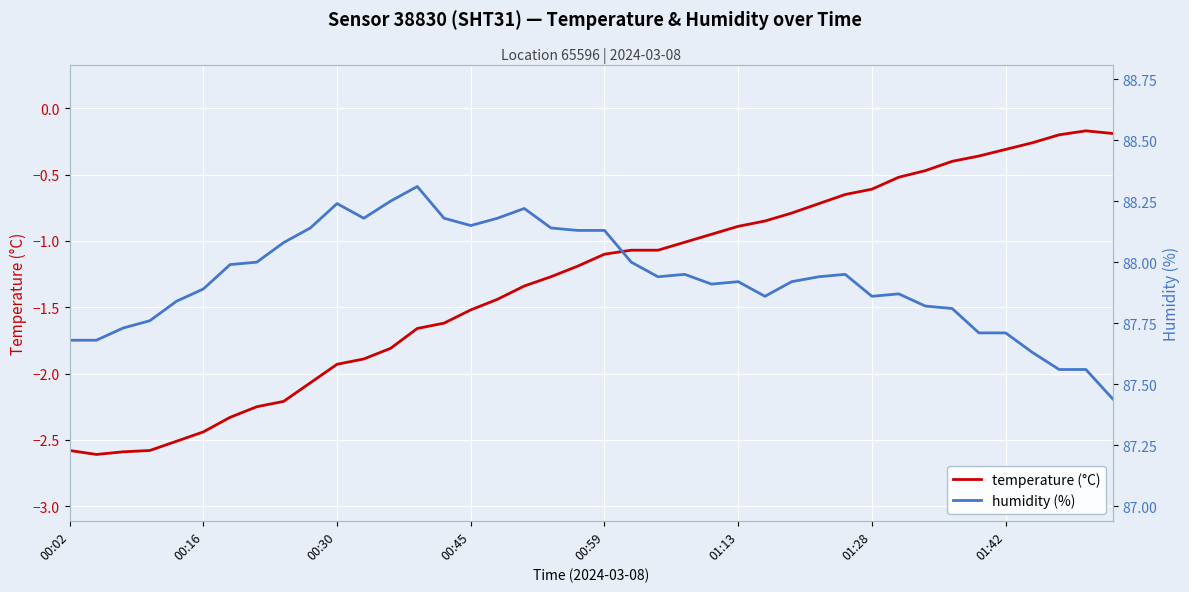

Is this an area chart (filled region under the line)?

No